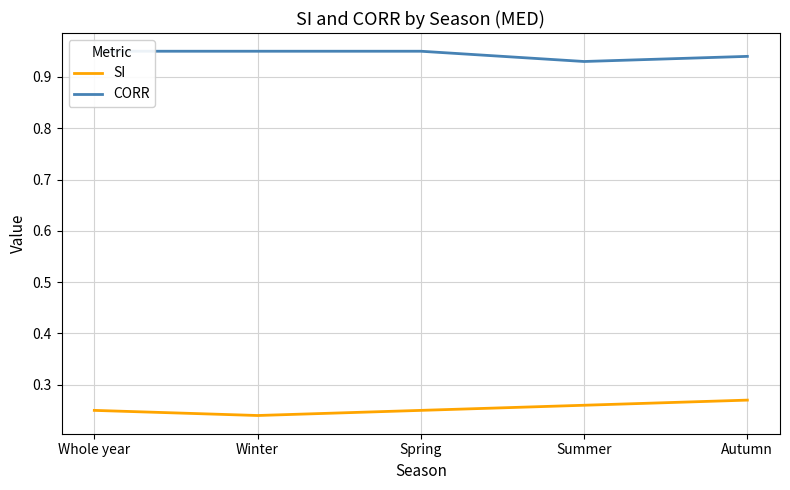

The value of CORR at Spring is 0.9. True or false?

True